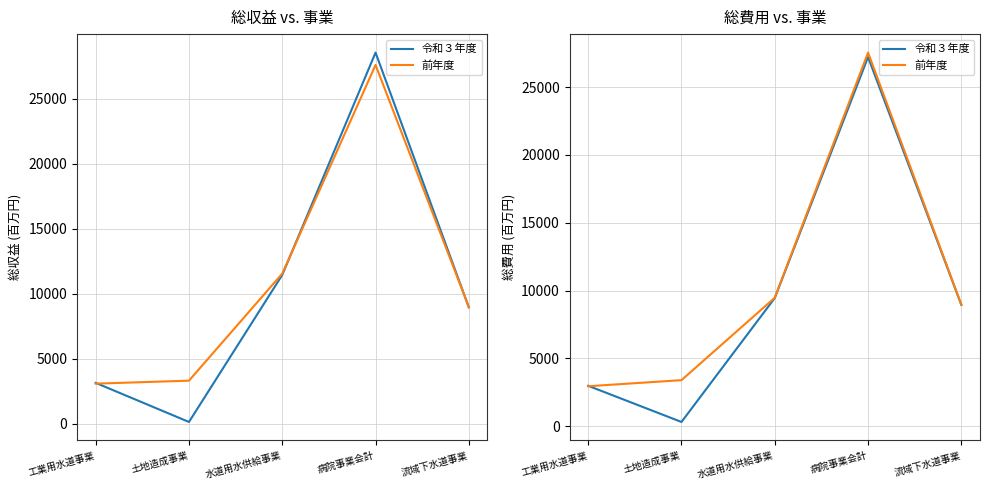

List the series in order of their peak value, highest first.

前年度, 令和３年度